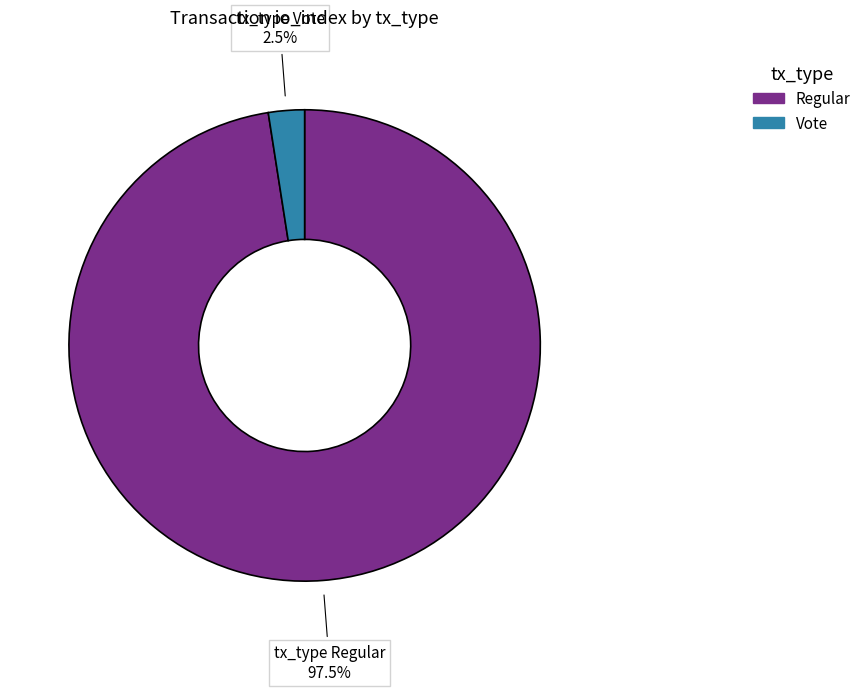

Is there a majority slice in this chart?

Yes